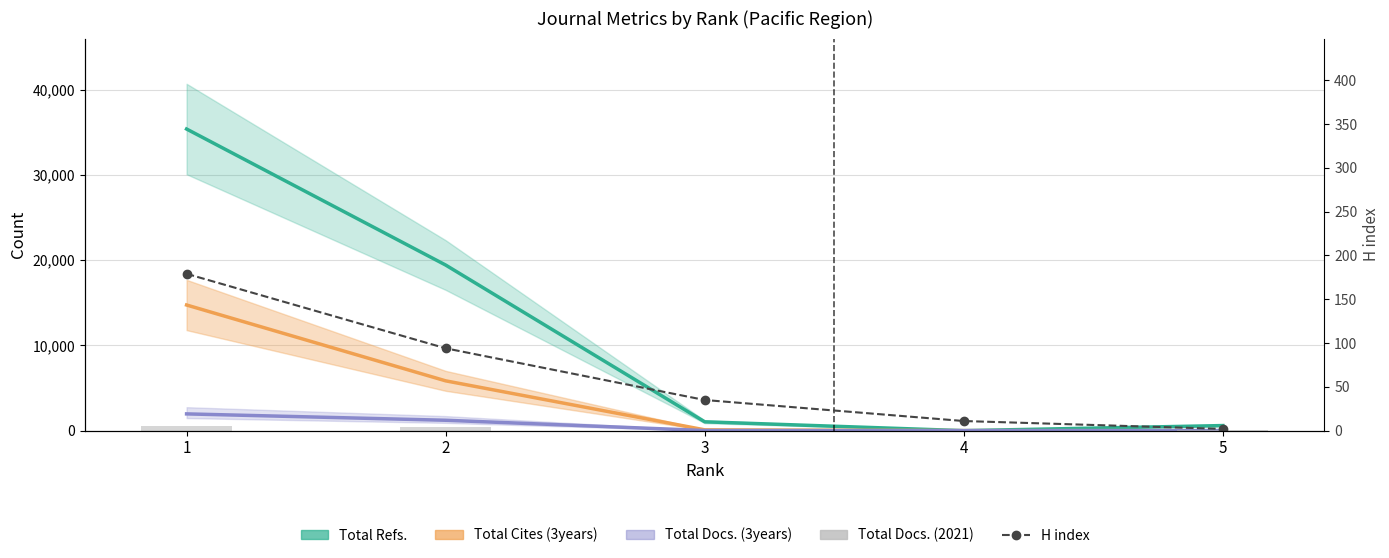

Which category has the lowest value in the Total Cites (3years) series?

5